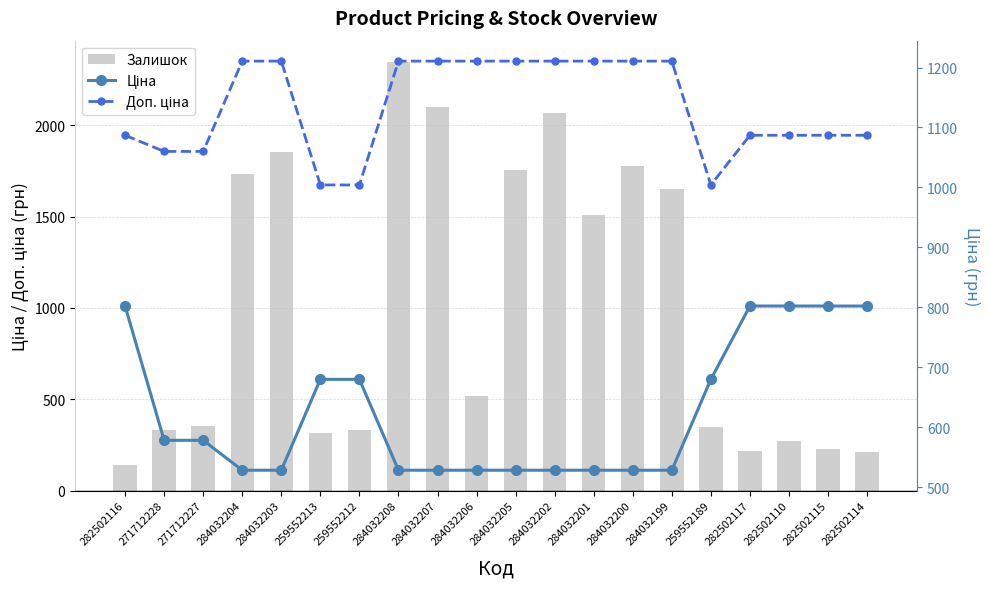

What is the maximum value shown in the chart?

2346.0